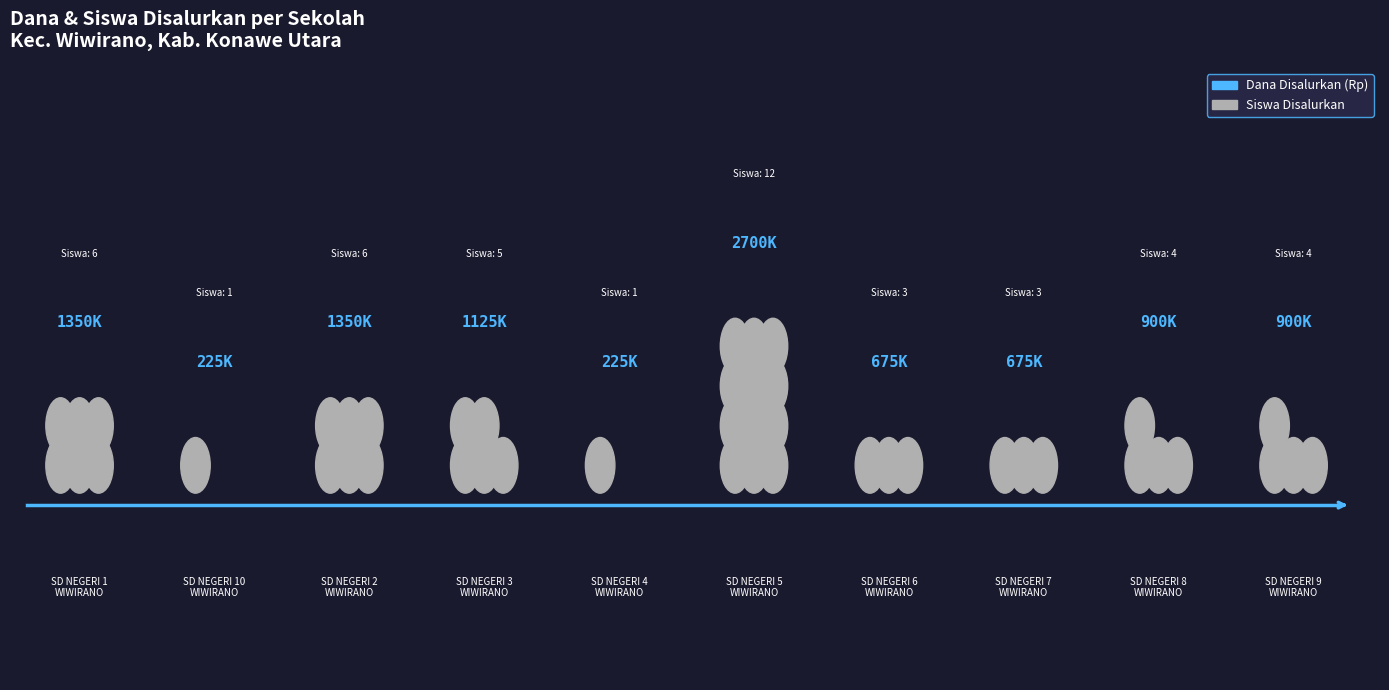

Reading left to right, list all the values displayed in this chart.

Dana Disalurkan: SD NEGERI 1
WIWIRANO=1350000	SD NEGERI 10
WIWIRANO=225000	SD NEGERI 2
WIWIRANO=1350000	SD NEGERI 3
WIWIRANO=1125000	SD NEGERI 4
WIWIRANO=225000	SD NEGERI 5
WIWIRANO=2700000	SD NEGERI 6
WIWIRANO=675000	SD NEGERI 7
WIWIRANO=675000	SD NEGERI 8
WIWIRANO=900000	SD NEGERI 9
WIWIRANO=900000
Siswa Disalurkan: SD NEGERI 1
WIWIRANO=6	SD NEGERI 10
WIWIRANO=1	SD NEGERI 2
WIWIRANO=6	SD NEGERI 3
WIWIRANO=5	SD NEGERI 4
WIWIRANO=1	SD NEGERI 5
WIWIRANO=12	SD NEGERI 6
WIWIRANO=3	SD NEGERI 7
WIWIRANO=3	SD NEGERI 8
WIWIRANO=4	SD NEGERI 9
WIWIRANO=4